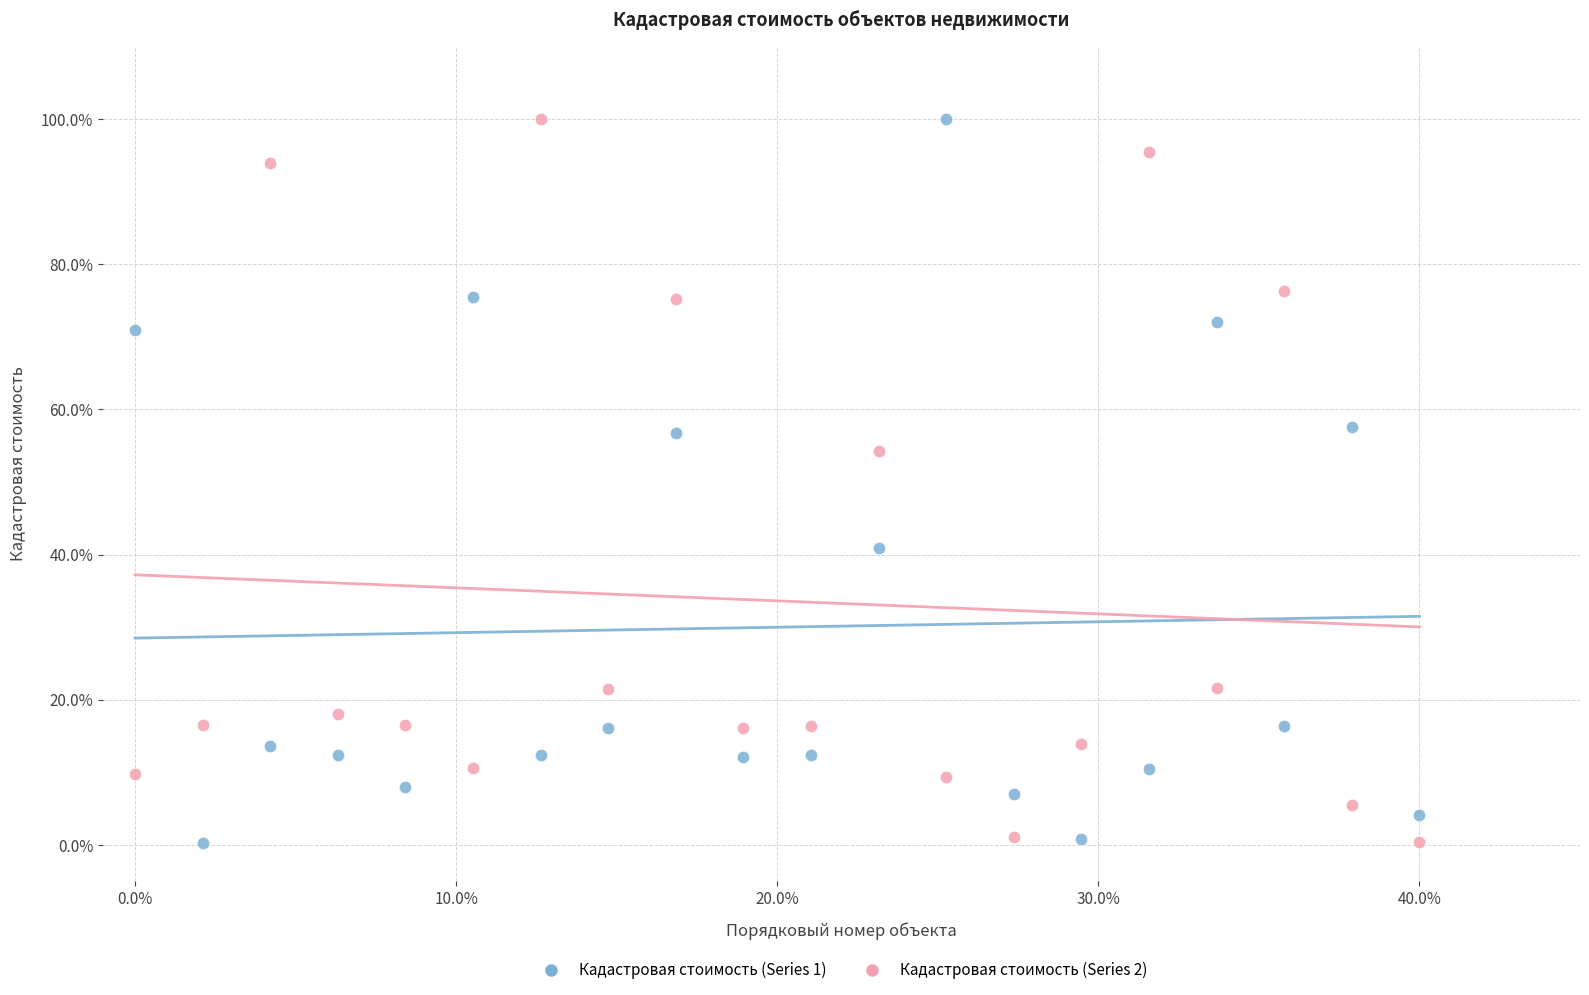

What is the X range (max minus min) for the scatter plot?

0.4